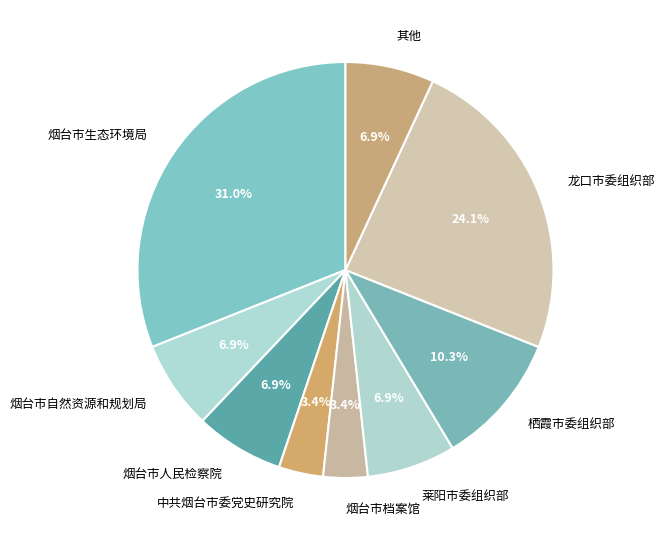

To the nearest percent, what is the difference between the largest and smallest slice percentages?

28%